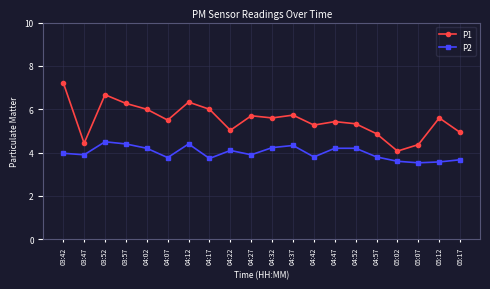

The value of P2 at 04:32 is 1.4. True or false?

False